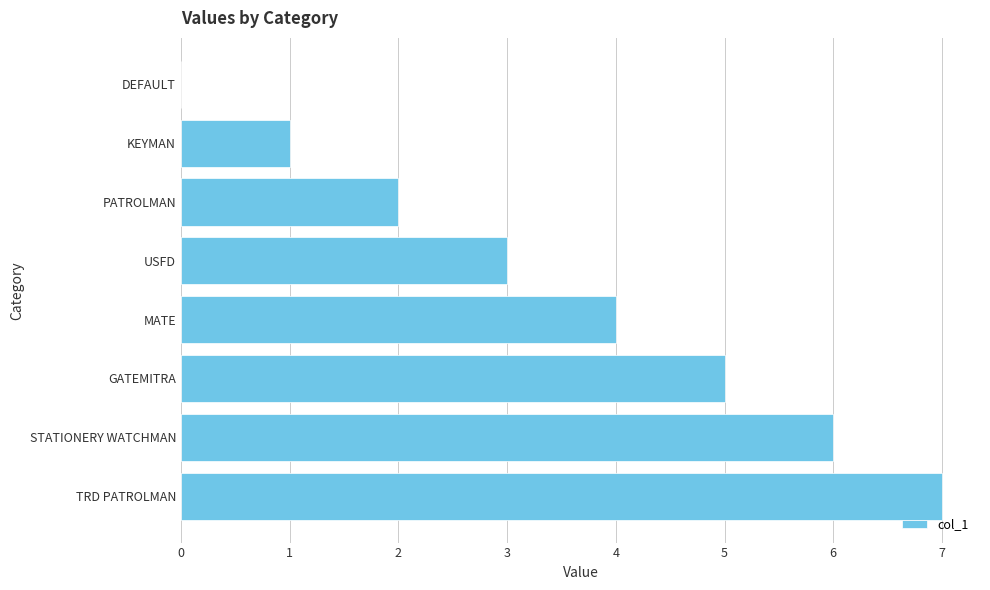

True or false: the data shows 6 at STATIONERY WATCHMAN.

True